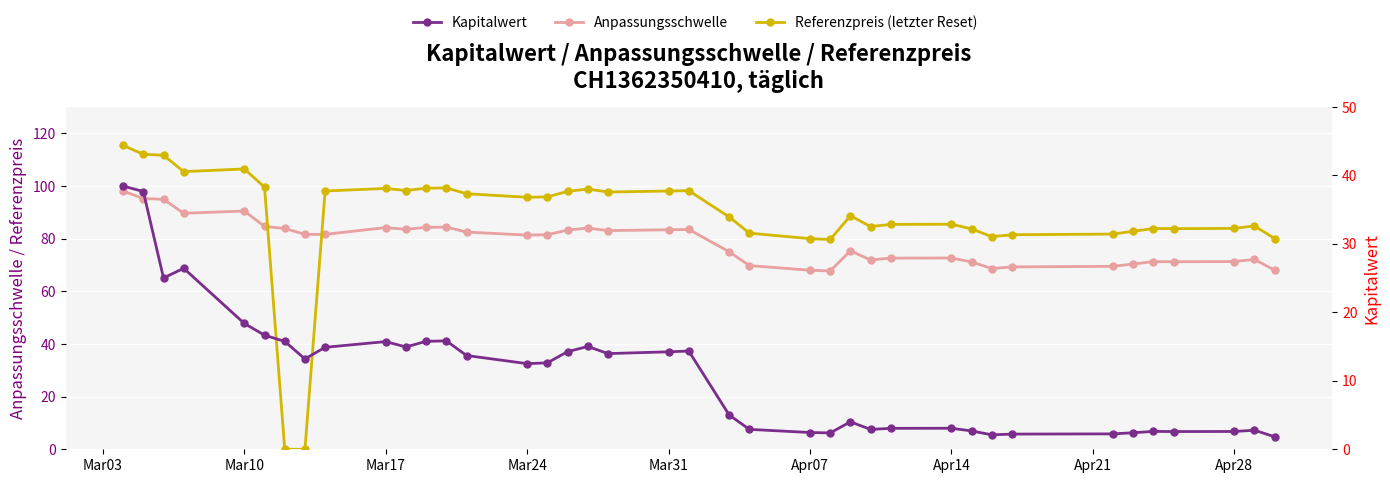

What is the difference between the maximum and minimum values in the Kapitalwert series?

36.6